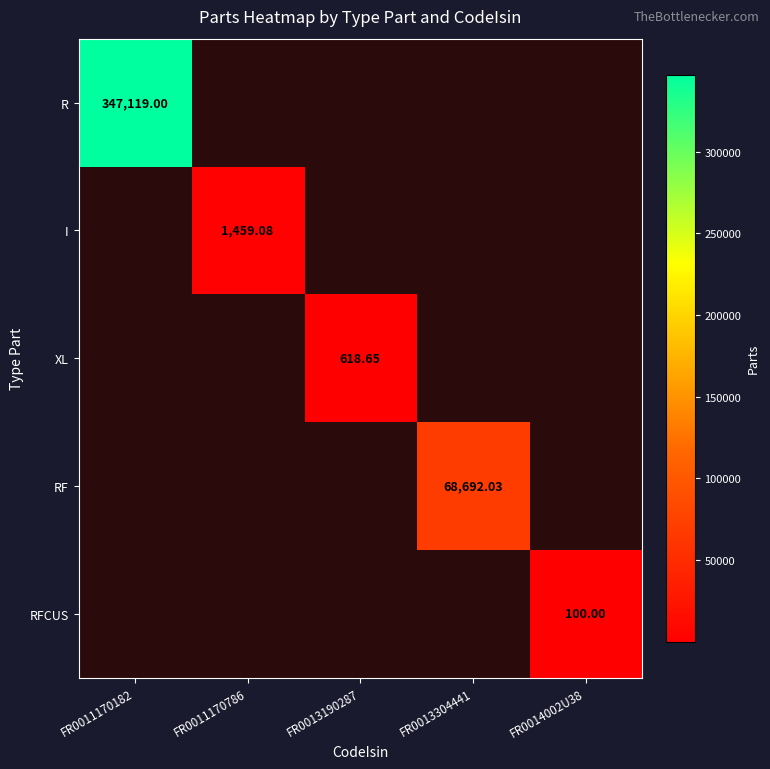

Which category has the lowest value in the RF series?

FR0011170182